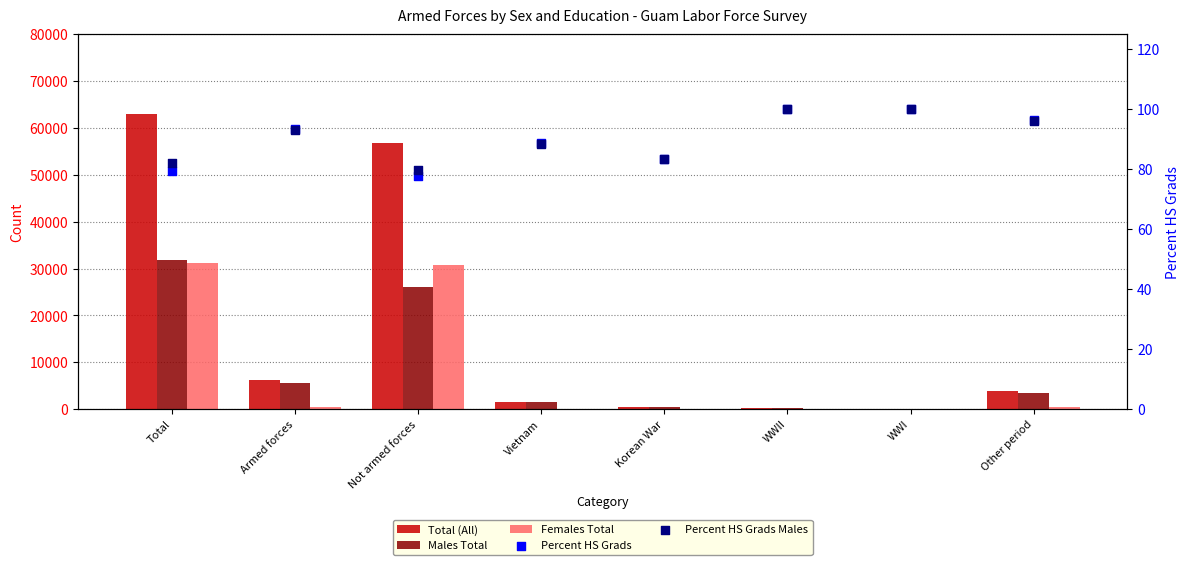

Which series contains the highest Y value?

Total (All)